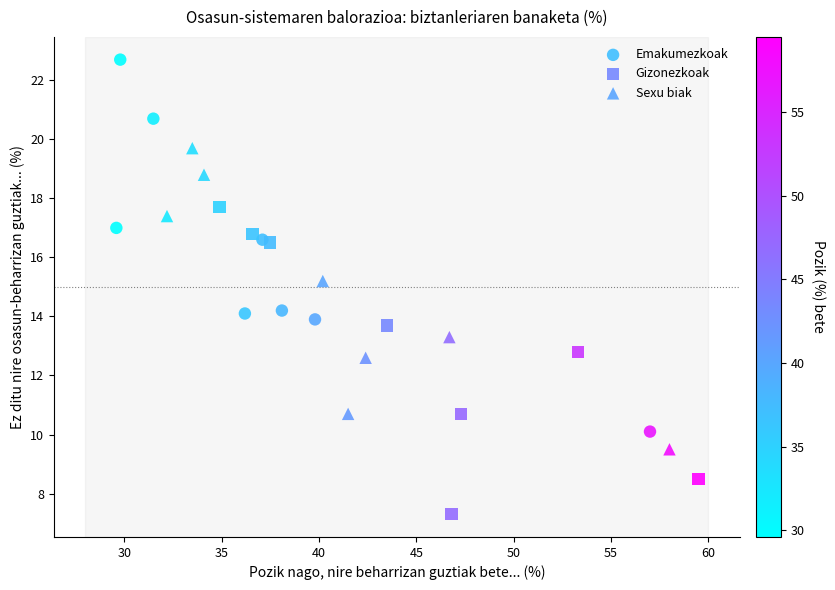

Which series has the largest Y range (max minus min)?

Emakumezkoak